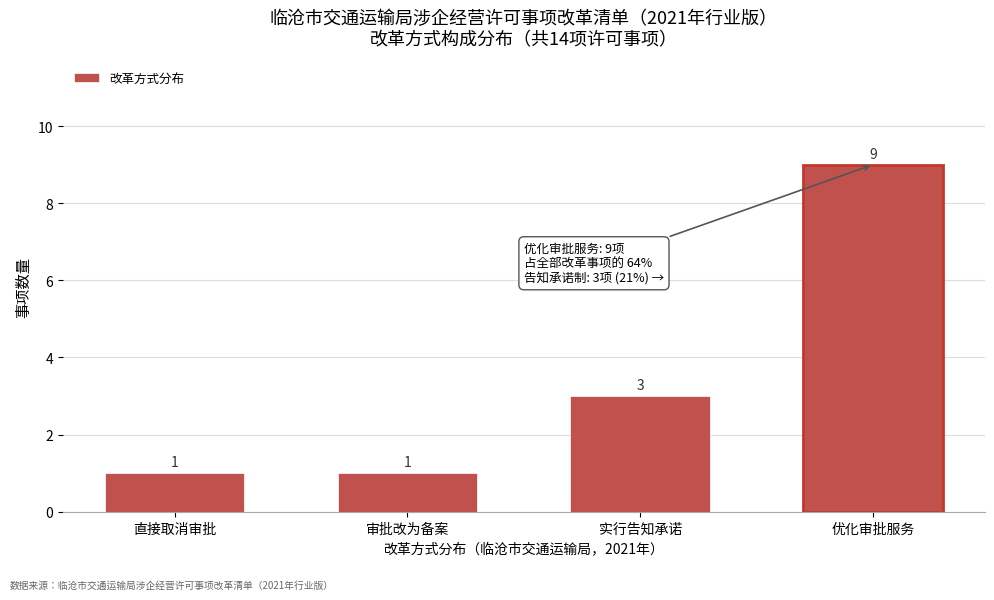

Reading right to left, list all the values displayed in this chart.

9	3	1	1